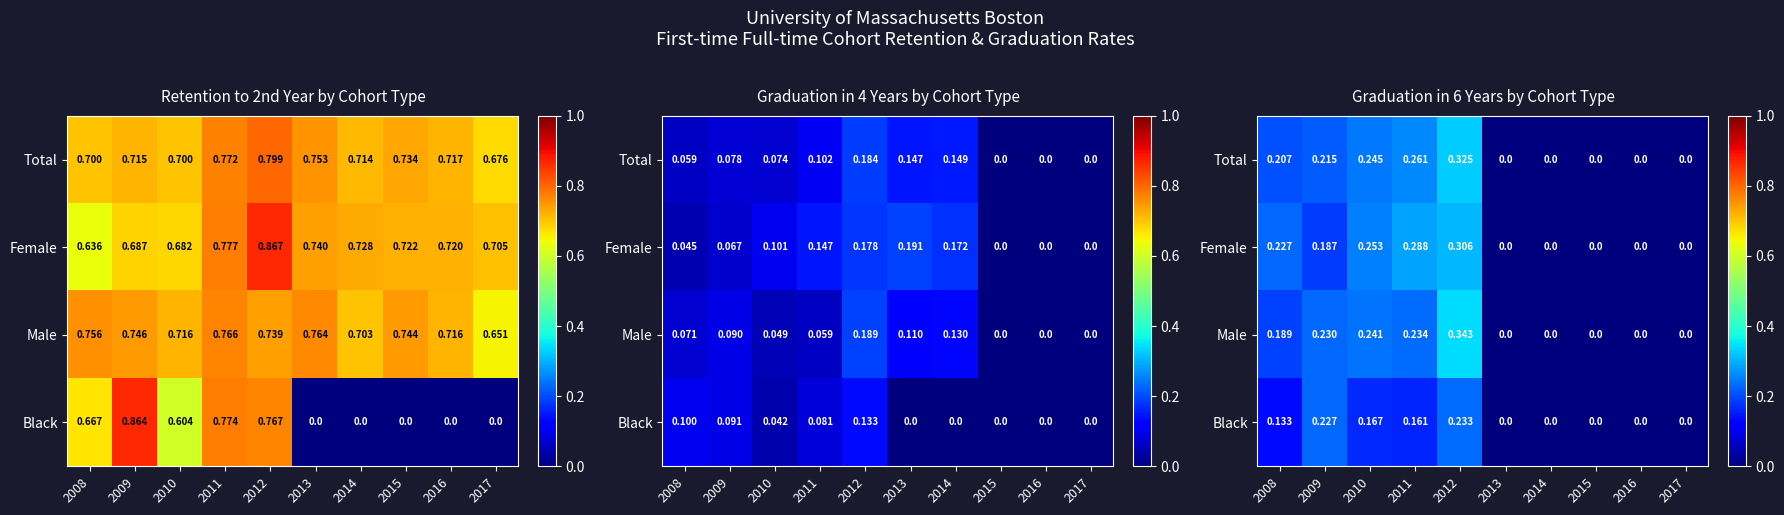

At how many categories does at least one series exceed 0?

5